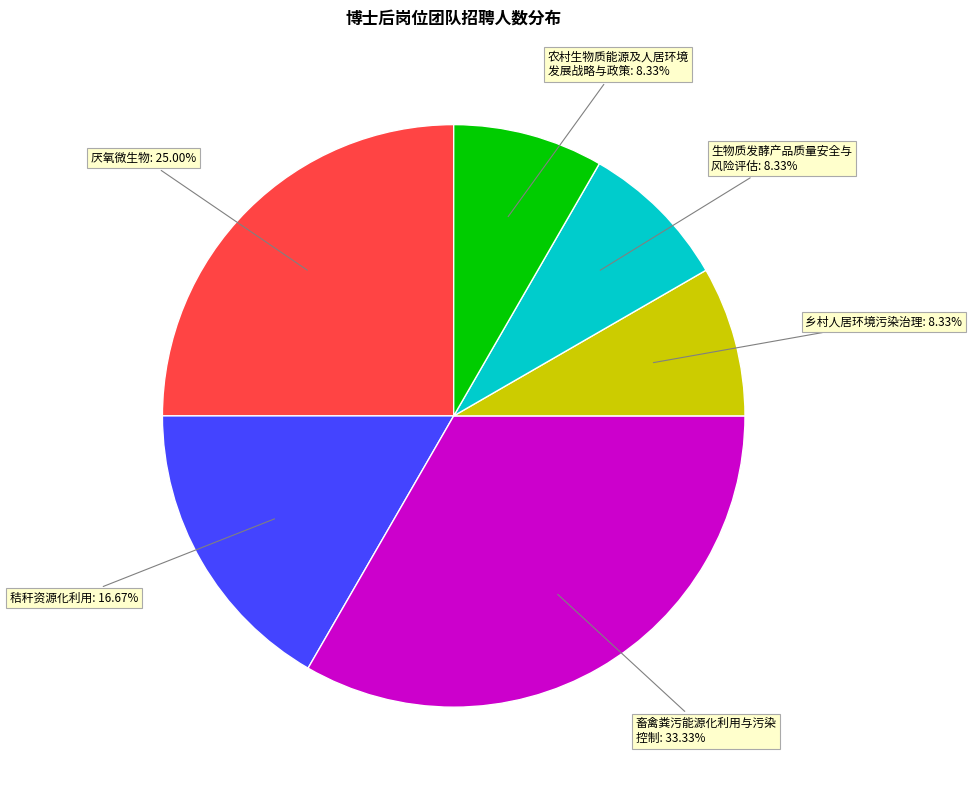

To the nearest percent, what is the difference between the largest and smallest slice percentages?

25%